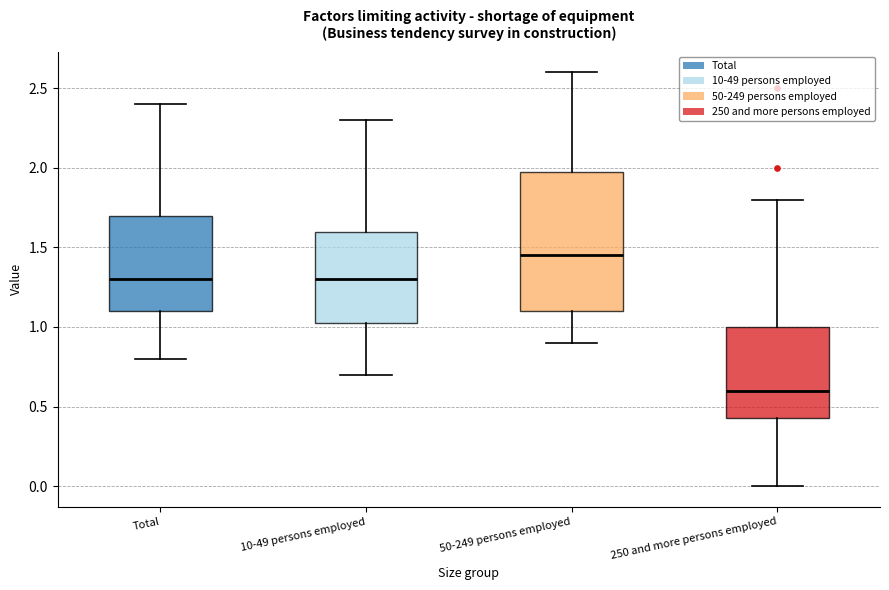

Comparing the boxes themselves (not the whiskers), which one is the tallest?

50-249 persons employed